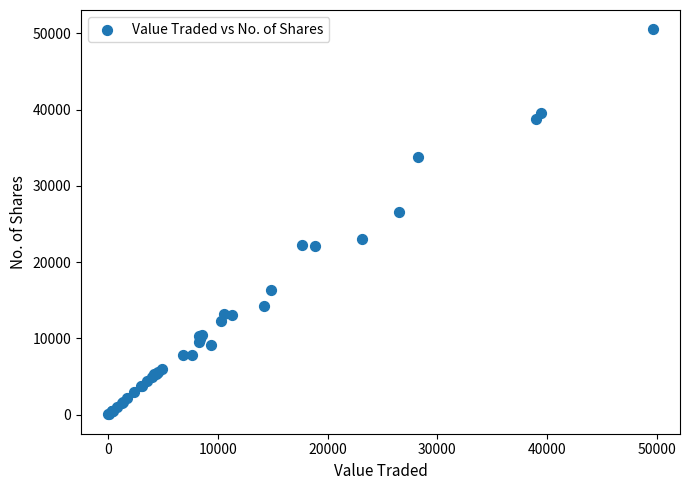

What Y value in the scatter plot is closest to 25270?

26557